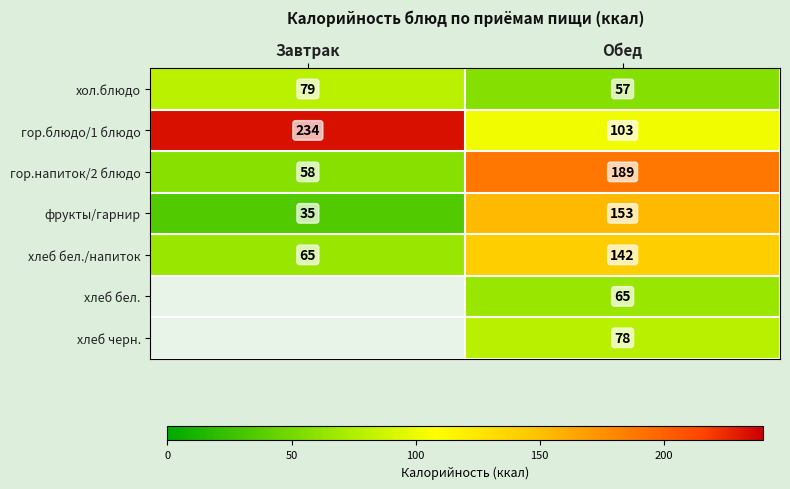

How many distinct data groups are displayed?

7